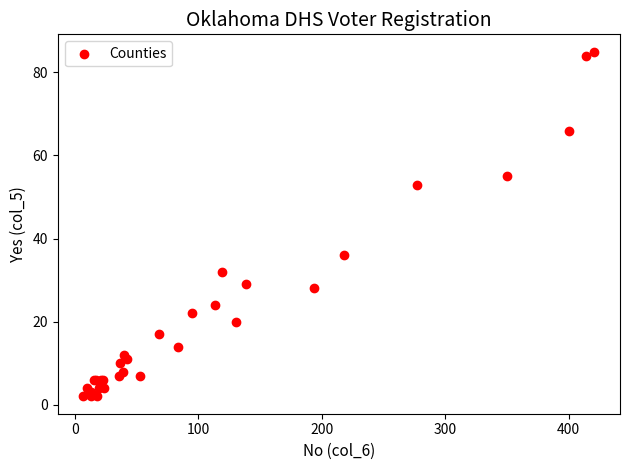

What Y value in the scatter plot is closest to 43?

36